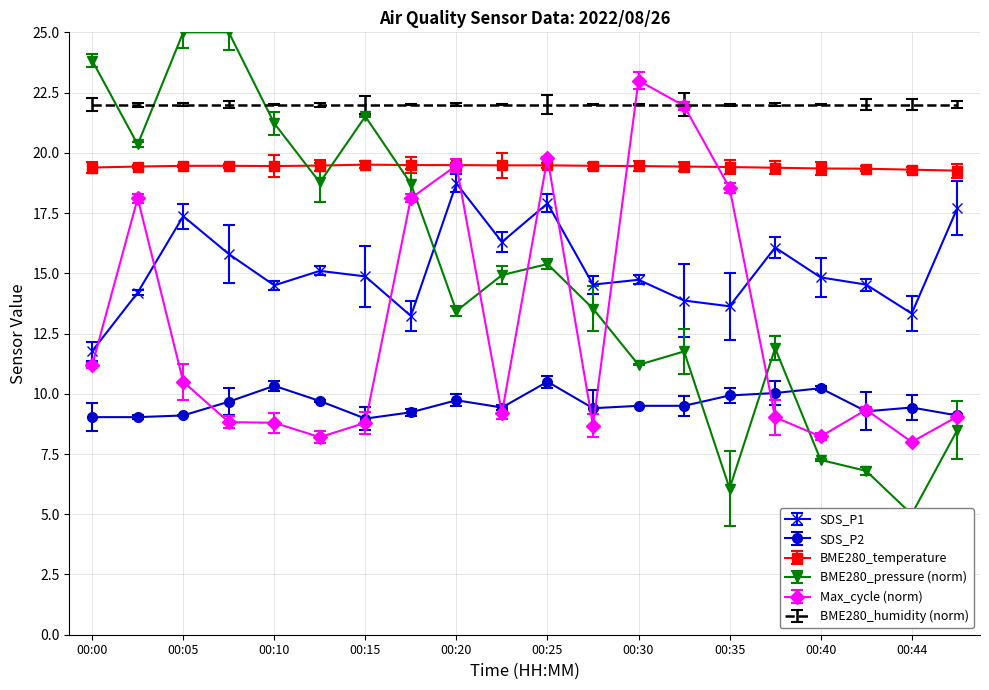

What is the difference between the maximum and minimum values in the Max_cycle_norm series?

15.0